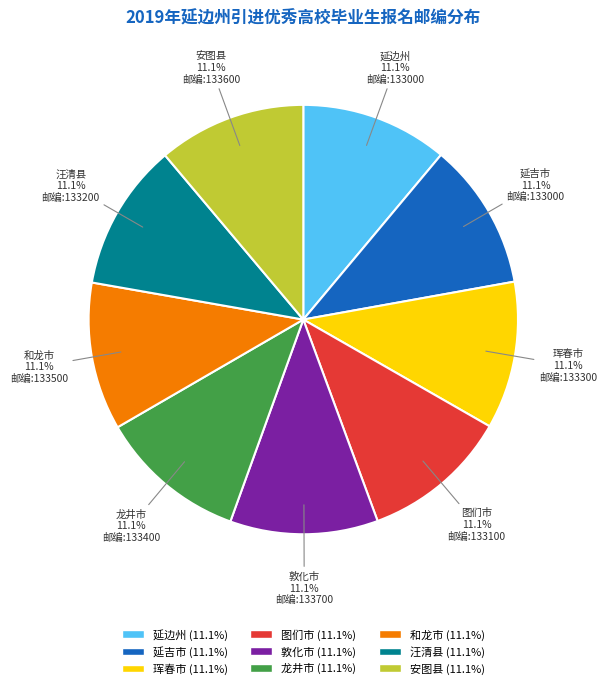

How many slices are in this pie chart?

9